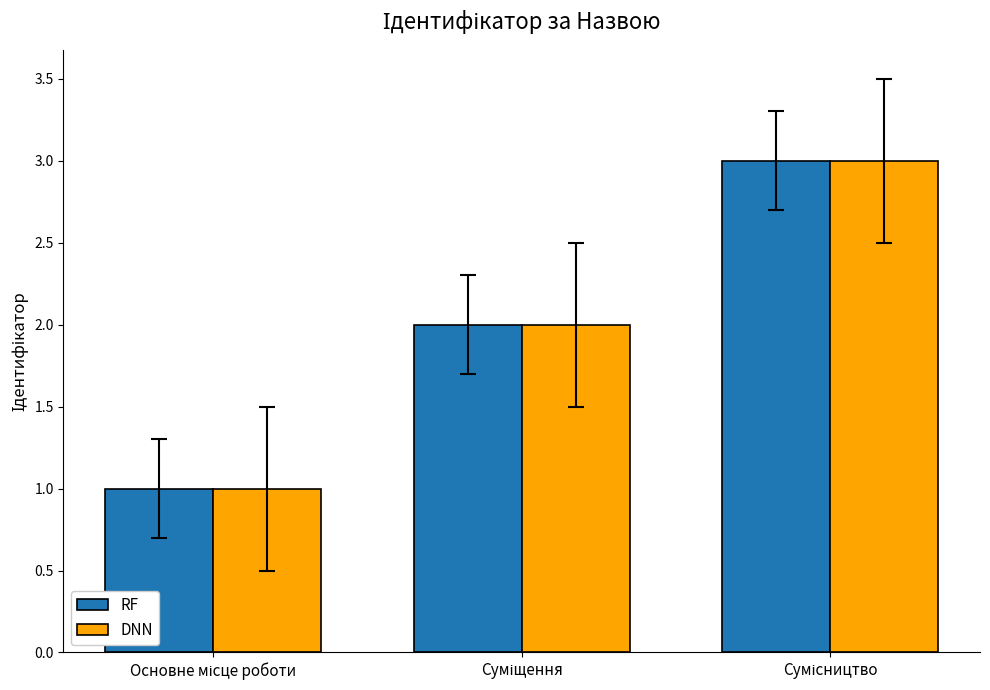

What is the maximum value shown in the chart?

3